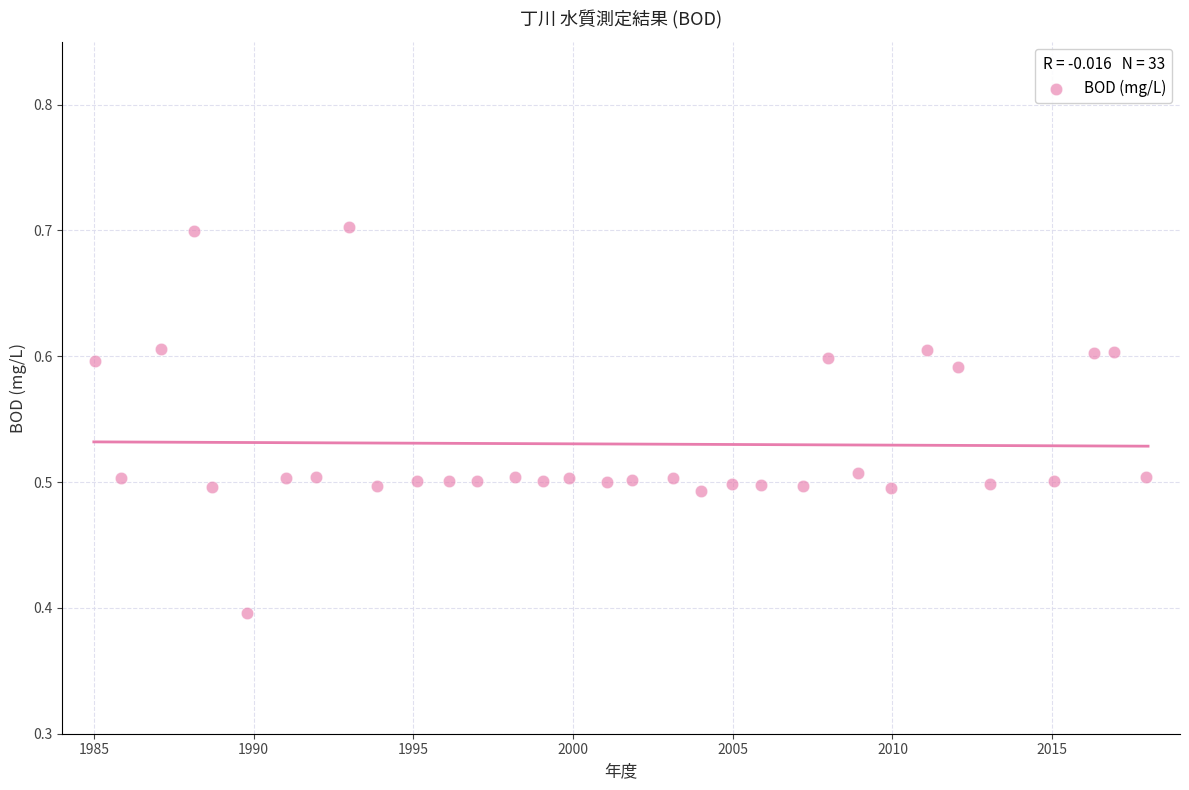

What is the range of Y values (max minus min)?

0.3